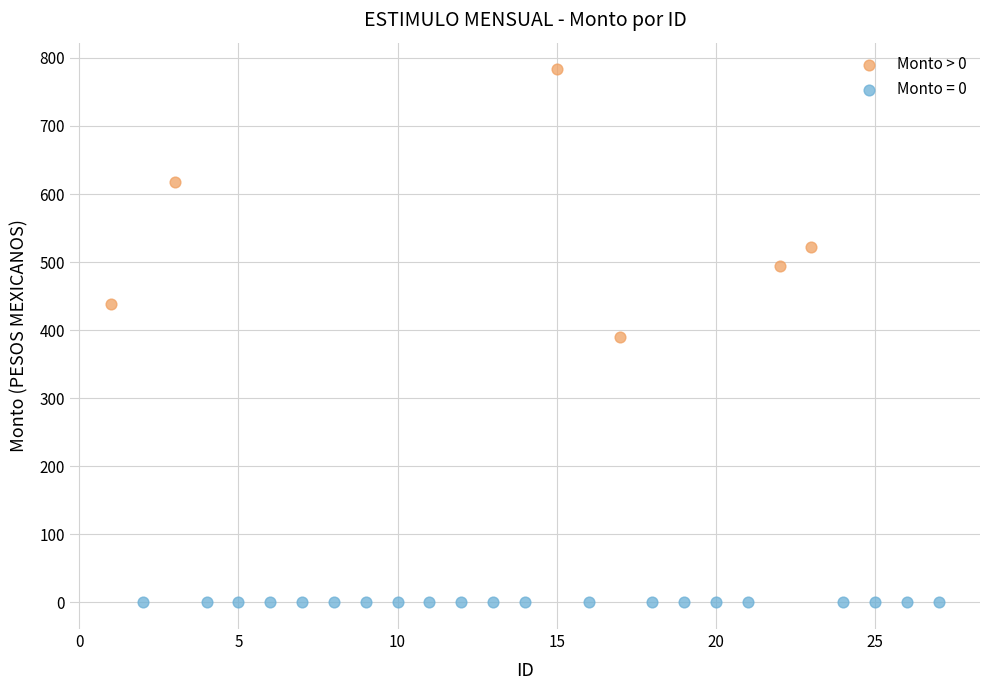

Which series contains the highest Y value?

Monto > 0